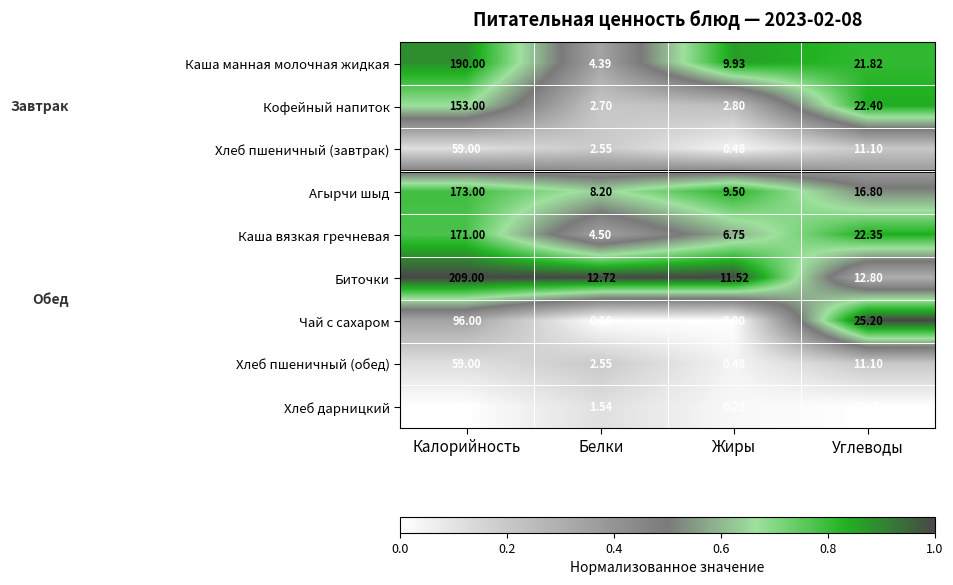

Where is Кофейный напиток nearest to the value 77?

Углеводы